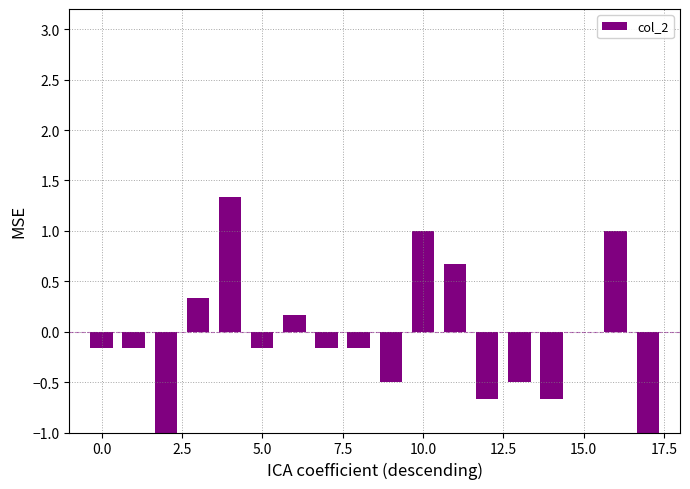

The chart shows a value of -1.8 at 15. True or false?

False